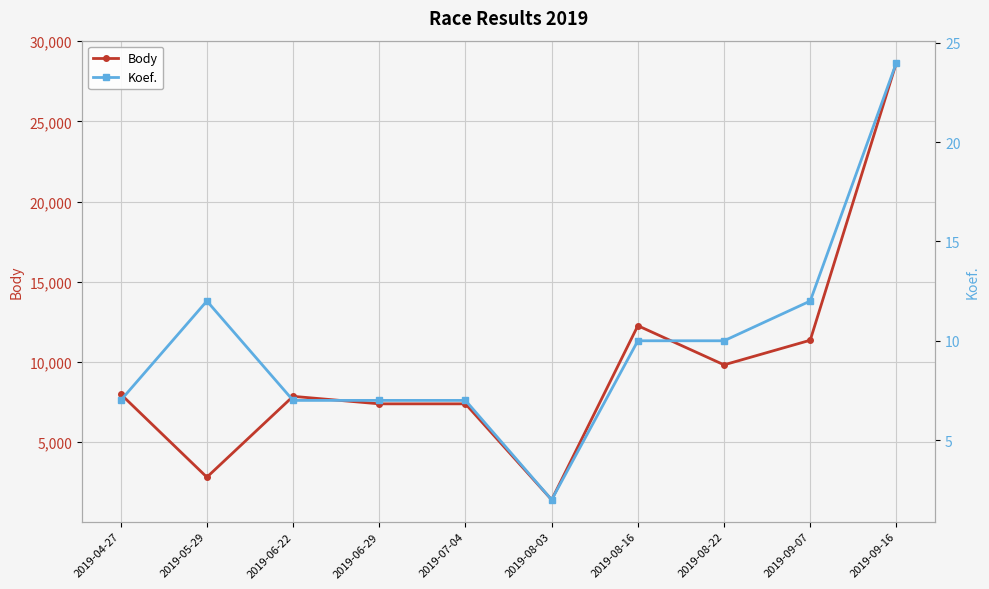

The value of Body at 2019-04-27 is 7997. True or false?

True